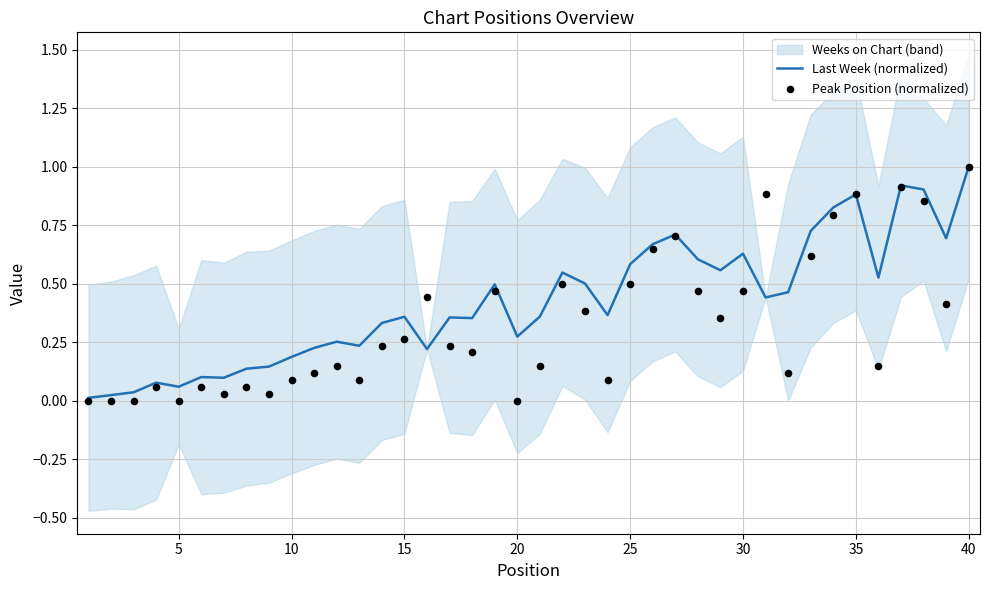

True or false: Last Week (normalized) has a value of 0.9 at 35.

True